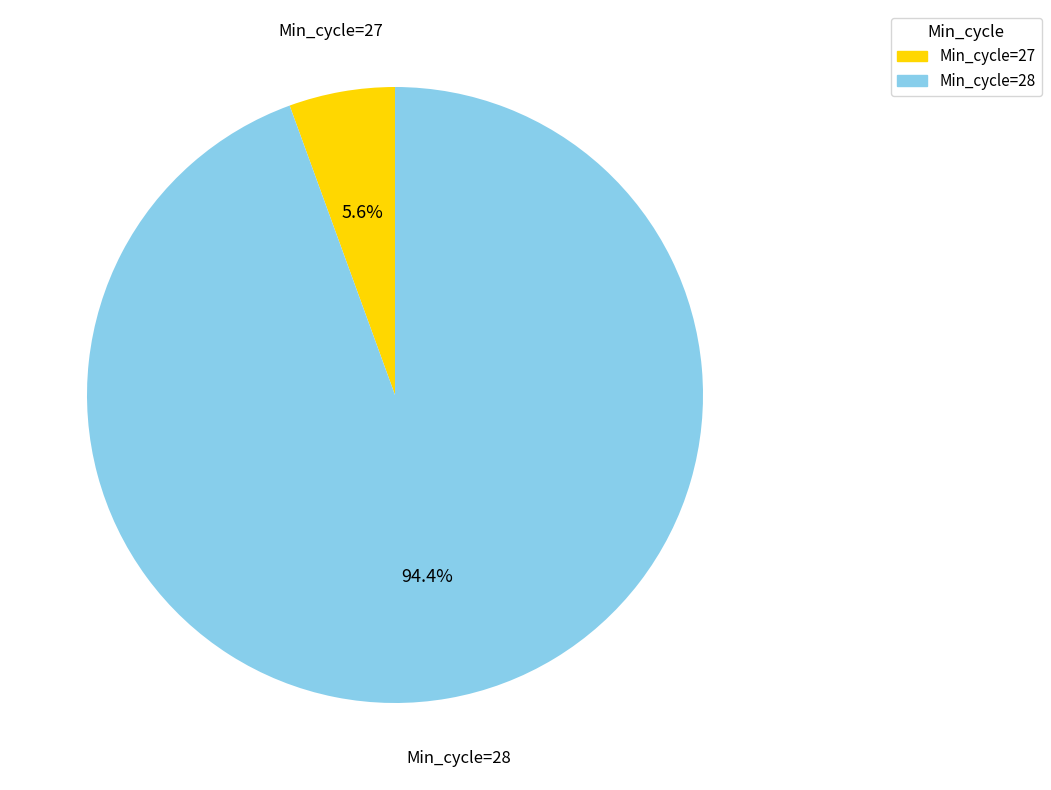

Does any single category account for the majority?

Yes